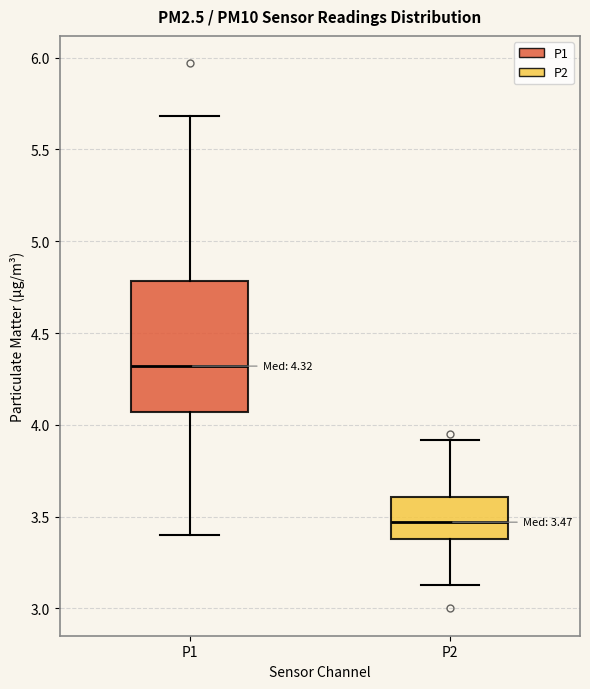

Which box's median line is the highest?

P1